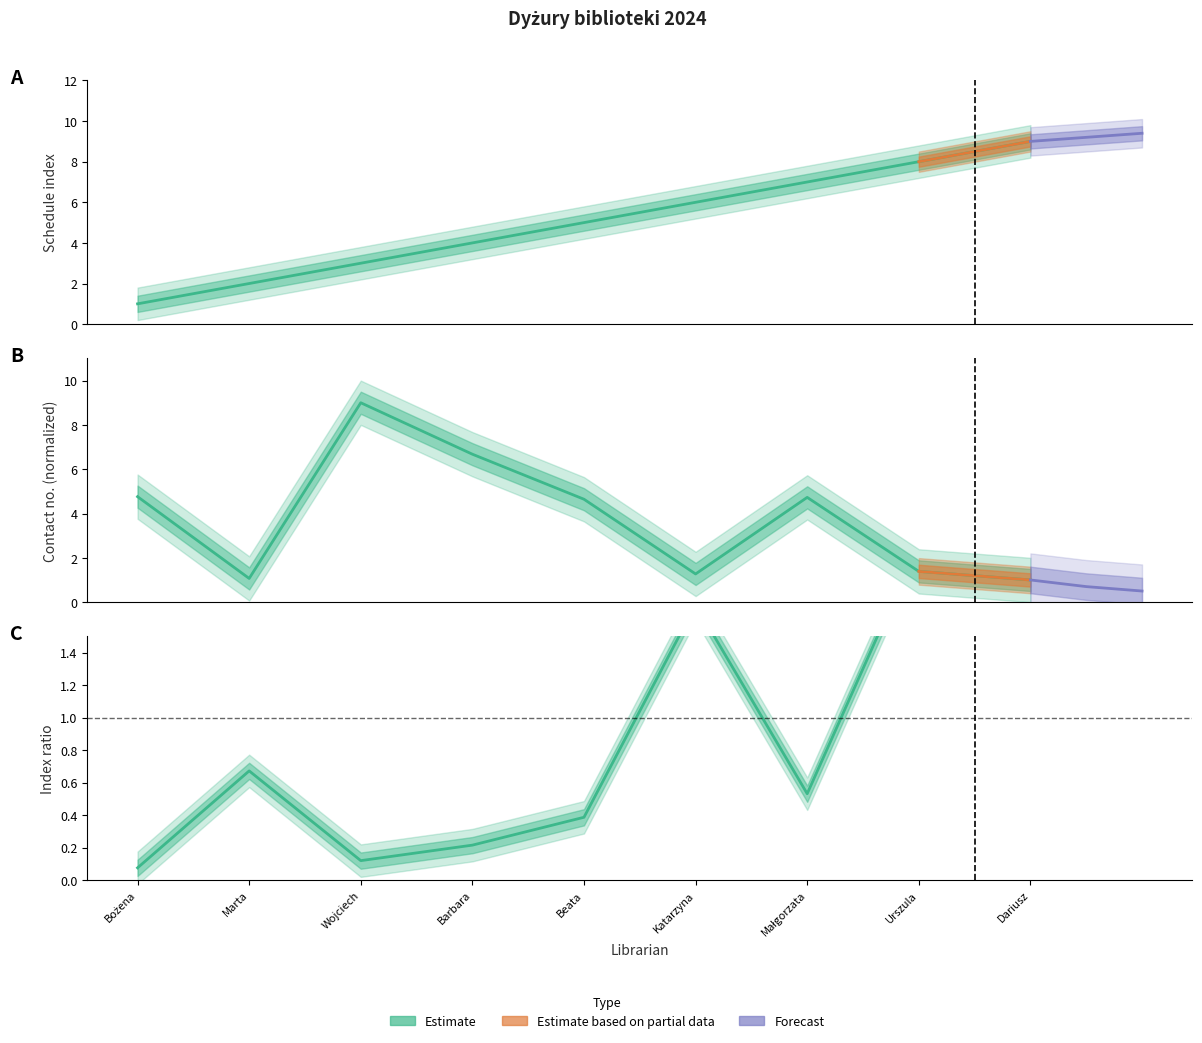

The Contact number (scaled) series shows 2.0 at Katarzyna. True or false?

False